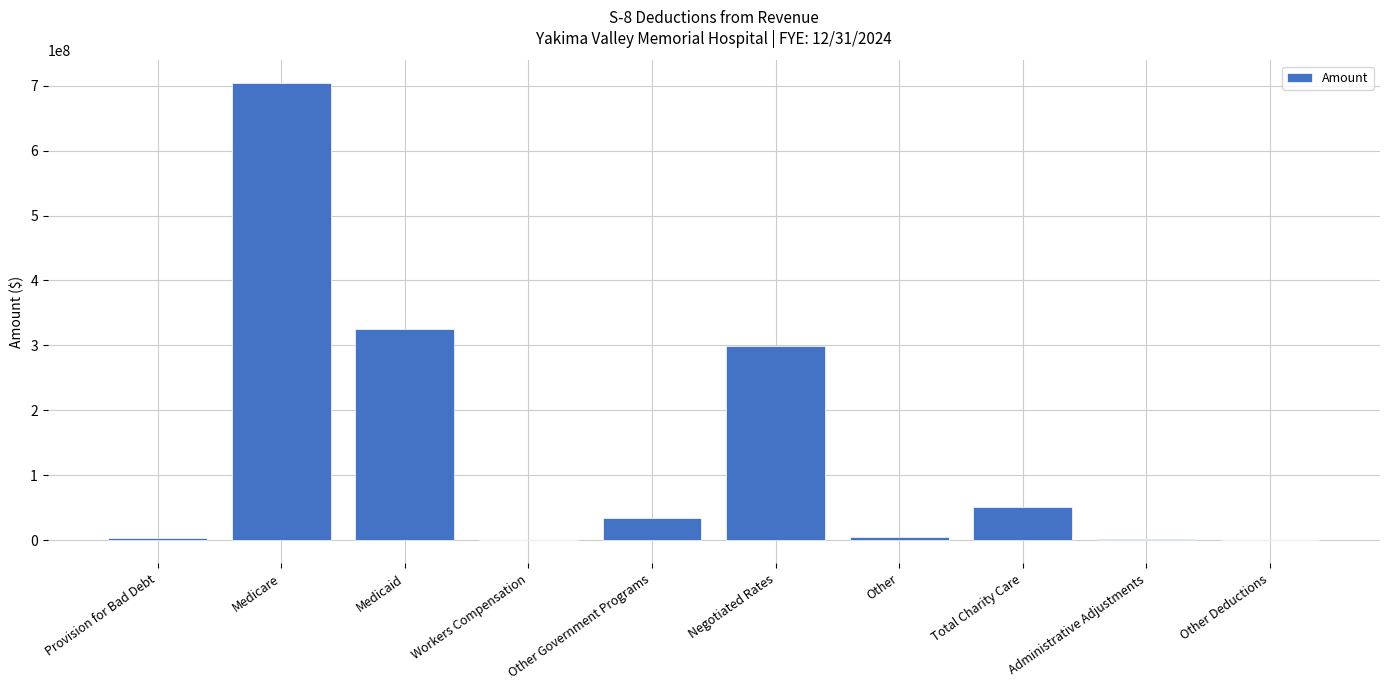

What is the sum of the values at Other Deductions and Provision for Bad Debt?

2202532.2